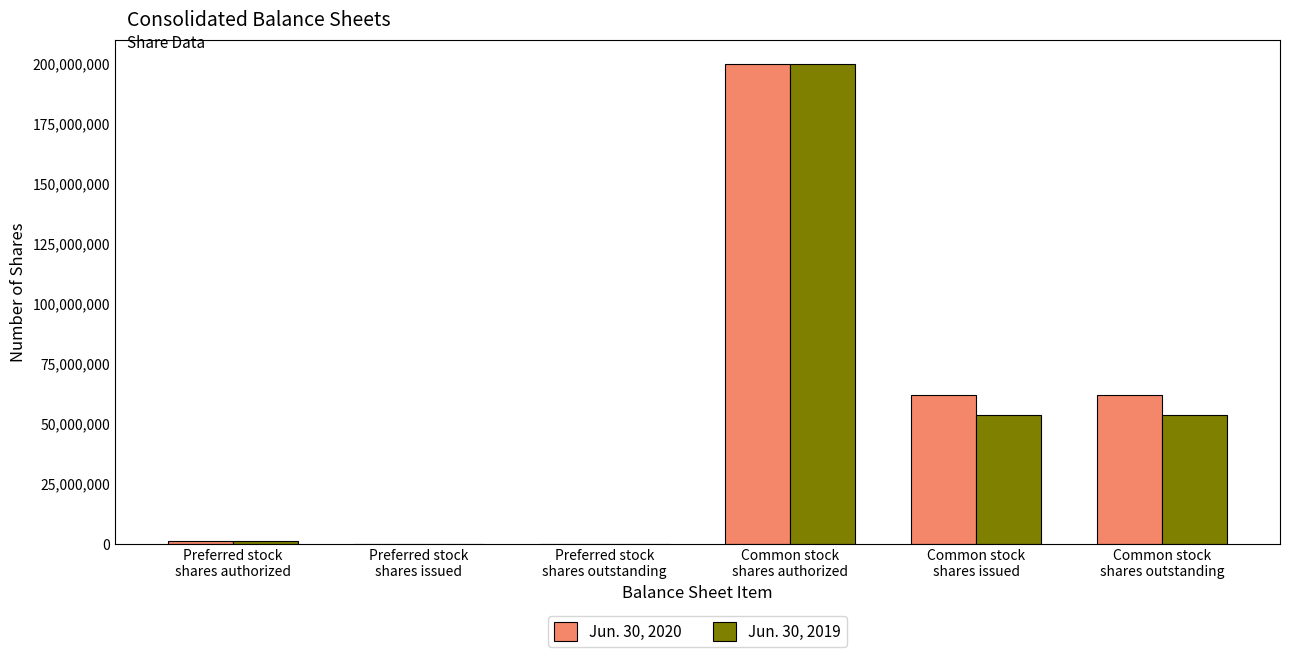

What are all the series names shown in the legend?

Jun. 30, 2020, Jun. 30, 2019